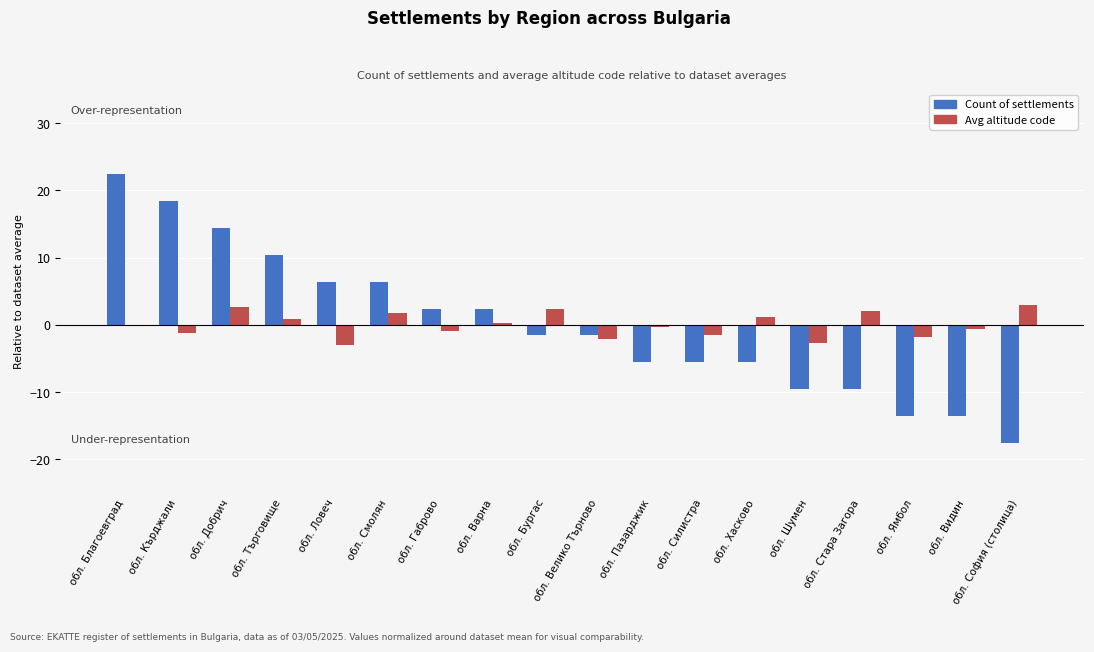

Which series has the largest range (max minus min)?

Count of settlements